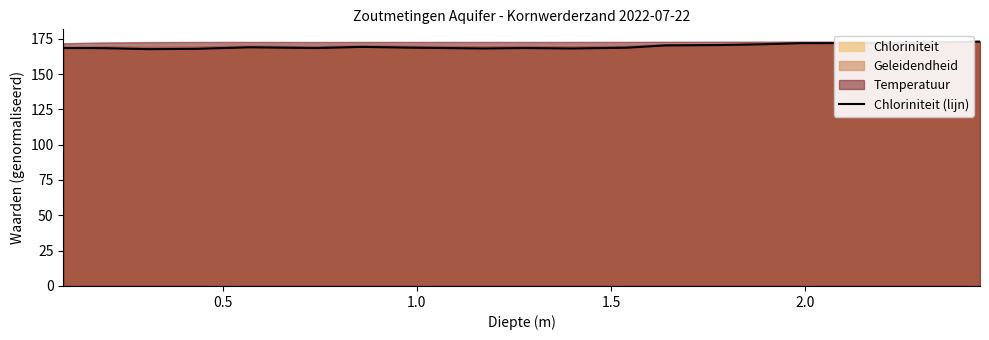

True or false: the data has more than 1 interior local peaks.

True